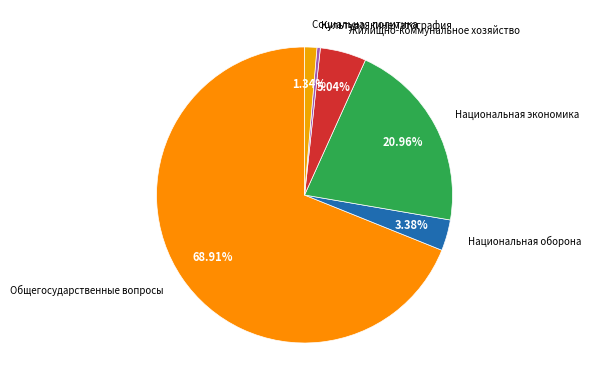

How many segments does this pie chart have?

6